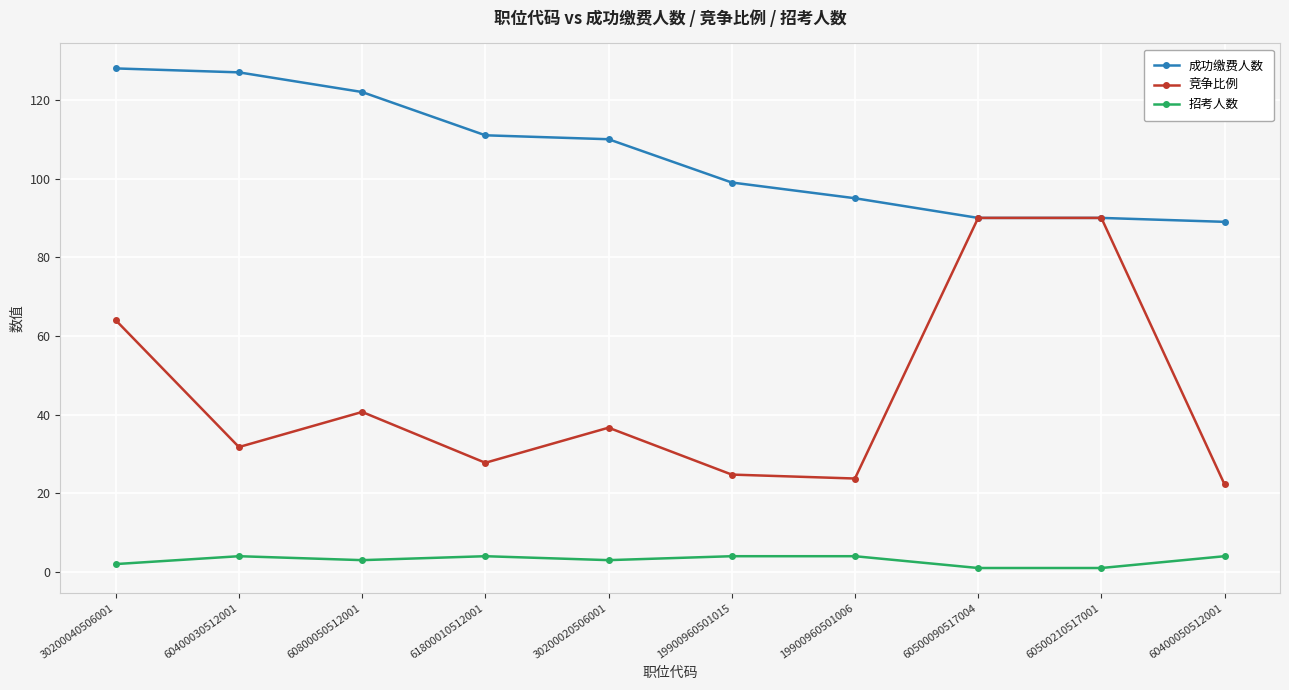

Which series has the widest spread of values?

竞争比例